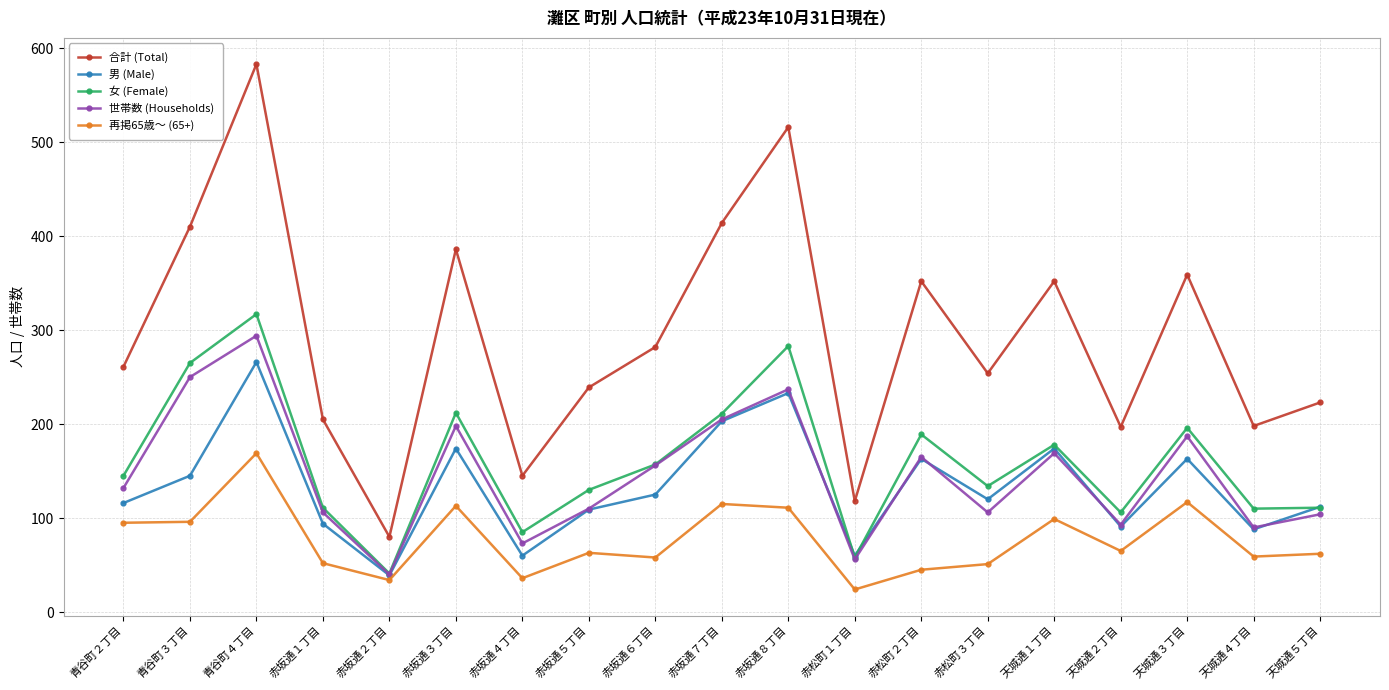

What is the spread (max minus min) of values at 赤坂通７丁目?

299